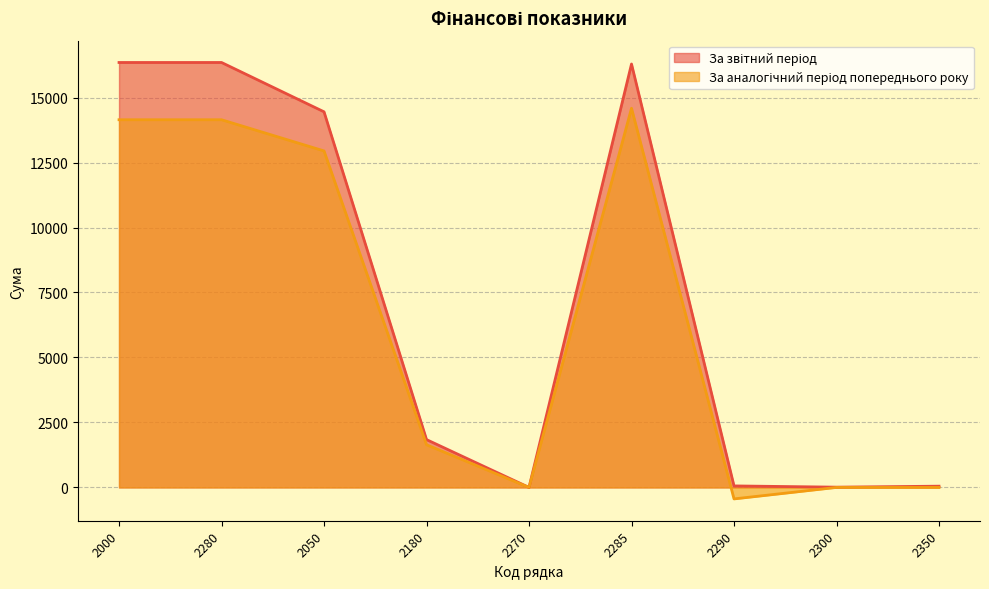

At which label does За аналогічний період попереднього року reach its peak?

2285